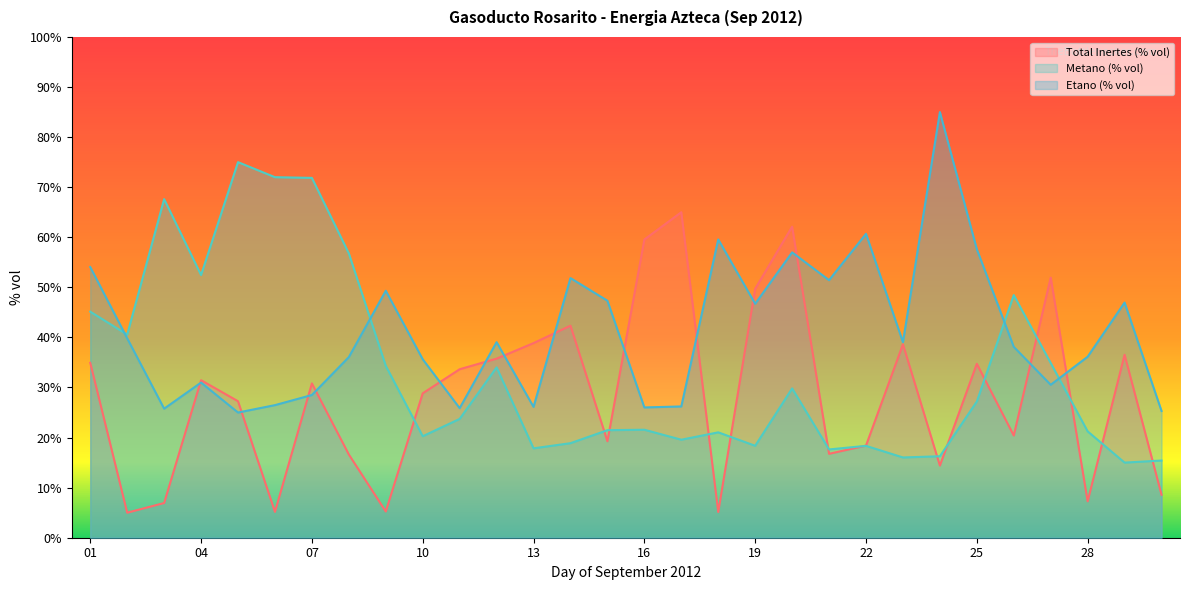

How many lines are shown in the chart?

3